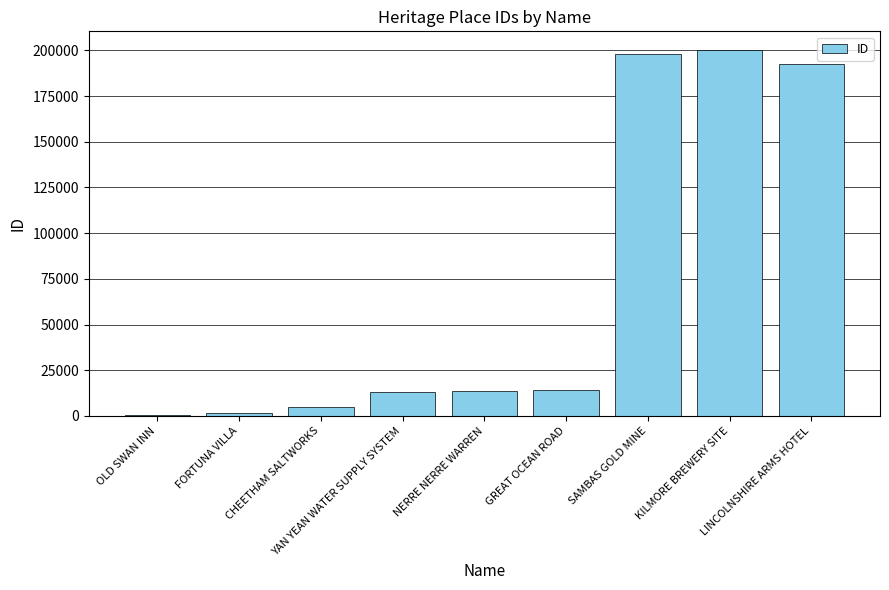

What is the greatest value displayed?

200423